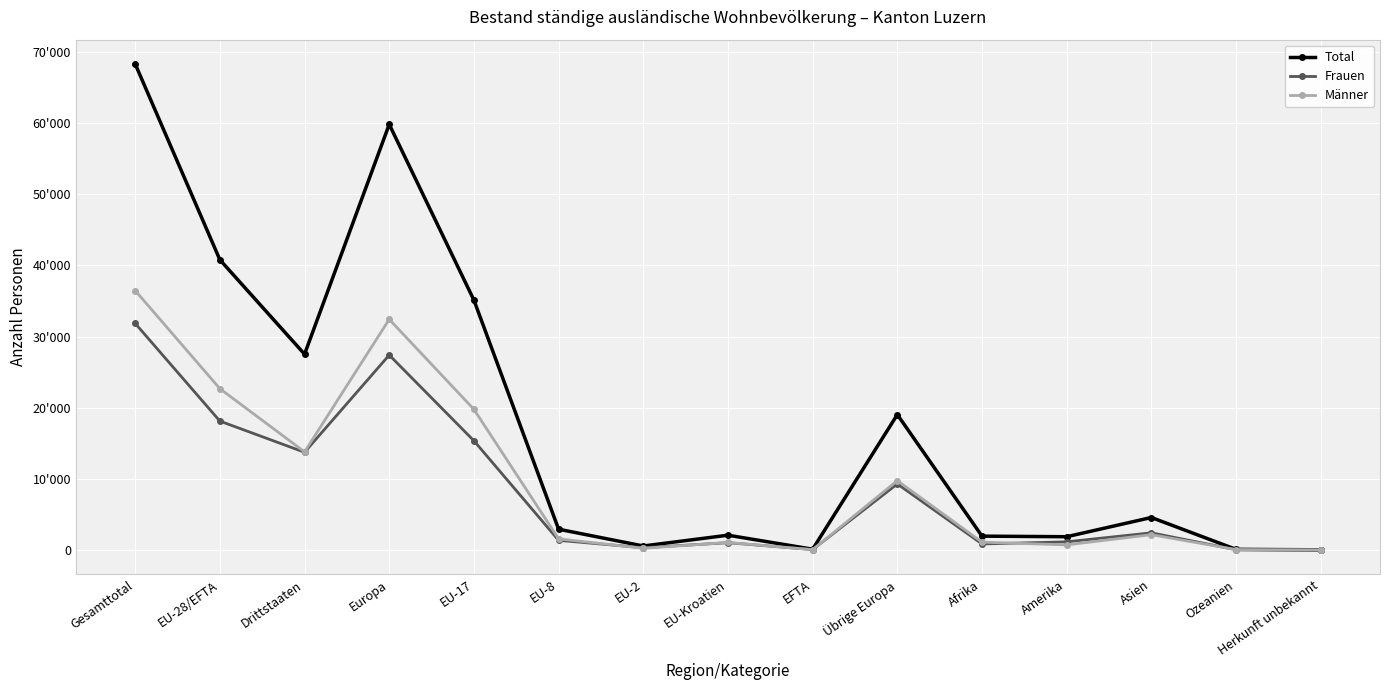

What are all the series names shown in the legend?

Total, Frauen, Männer